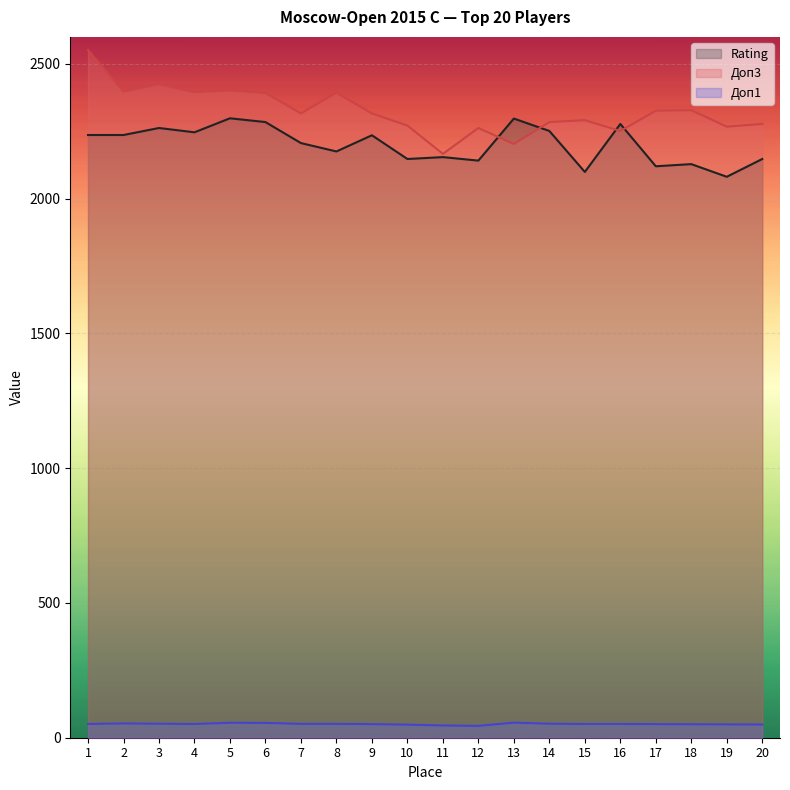

Reading left to right, what are all the values shown in this chart?

Rating: 2236.0	2236.0	2262.0	2246.0	2298.0	2284.0	2206.0	2175.0	2235.0	2147.0	2154.0	2141.0	2297.0	2251.0	2099.0	2277.0	2120.0	2128.0	2081.0	2147.0
Доп3: 2551.0	2397.0	2424.0	2395.0	2401.0	2392.0	2316.0	2393.0	2316.0	2271.0	2166.0	2262.0	2203.0	2284.0	2291.0	2251.0	2326.0	2328.0	2267.0	2277.0
Доп1: 51.0	53.0	52.0	51.0	55.5	55.0	51.5	51.5	50.5	48.5	45.5	44.0	56.0	52.0	51.0	51.0	50.5	50.0	49.5	49.0